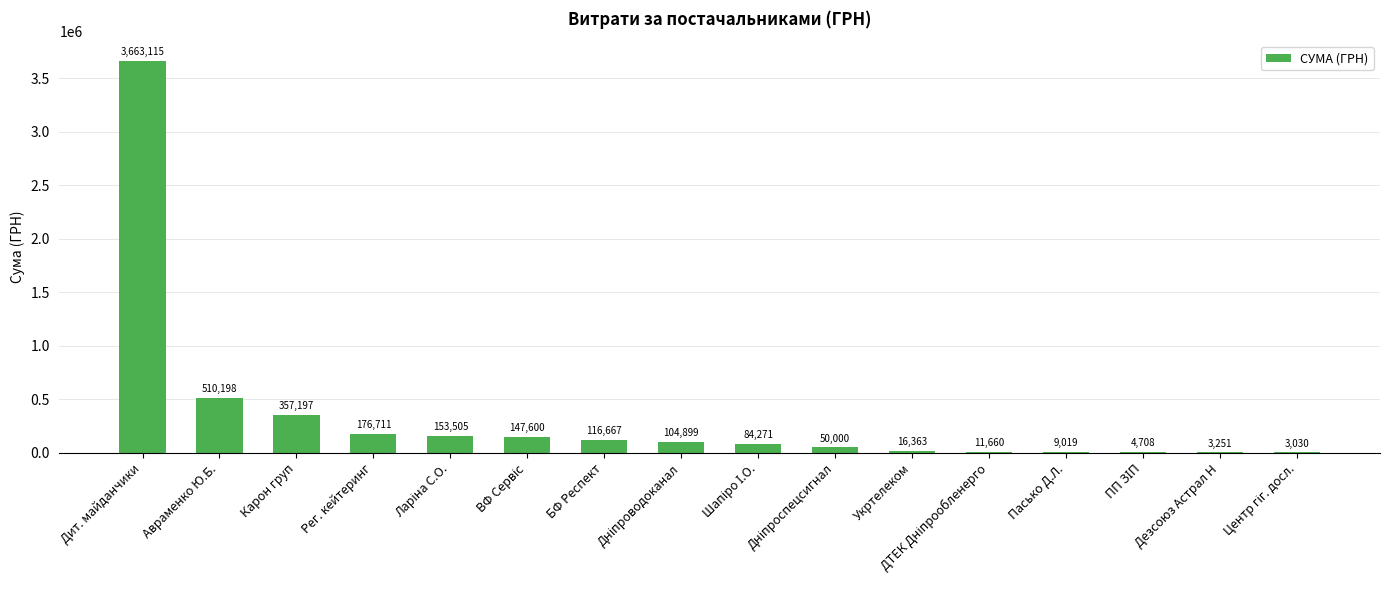

The value at Авраменко Ю.Б. is 510197.9. True or false?

True